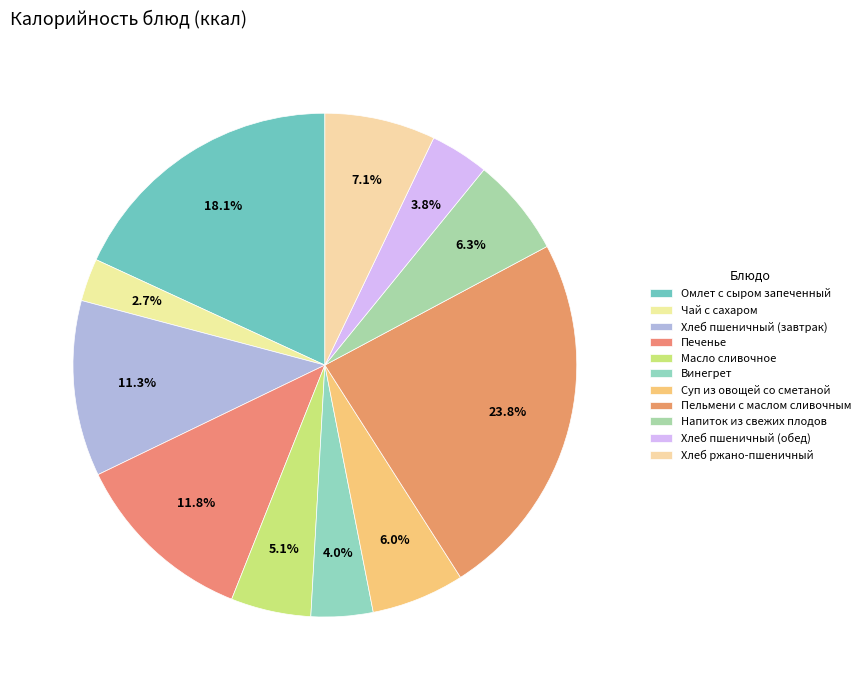

How many segments does this pie chart have?

11